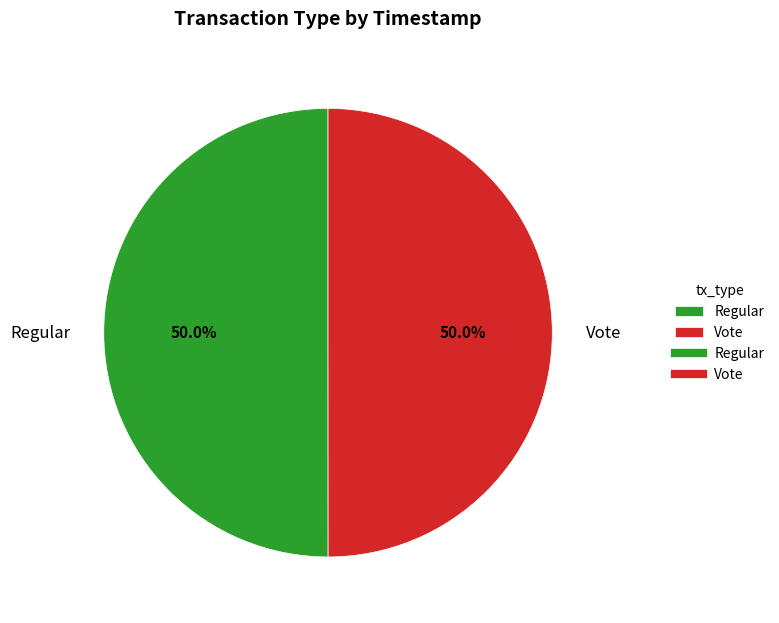

What percentage do Regular and Vote together represent?

100.0%